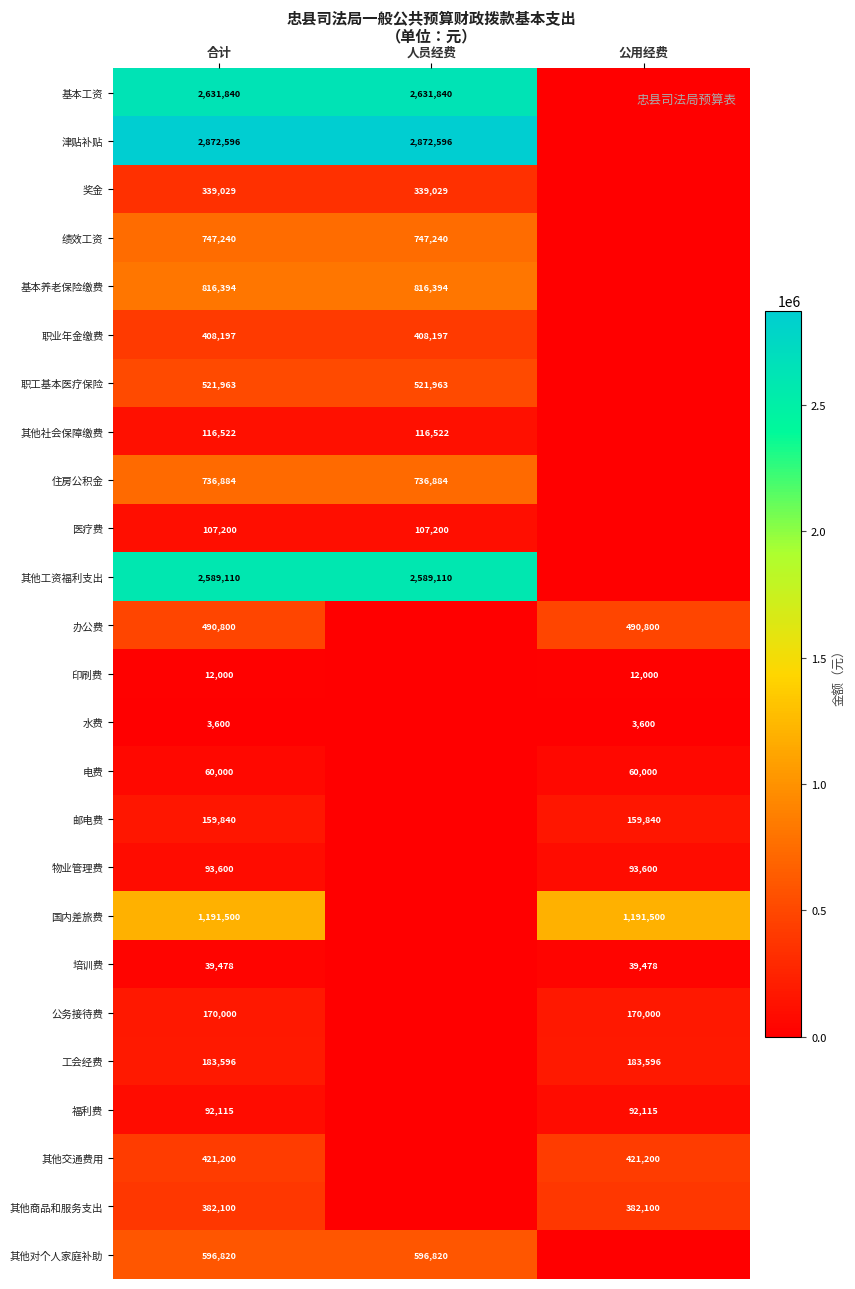

Is it true that 职业年金缴费 equals 645211 at 人员经费?

False